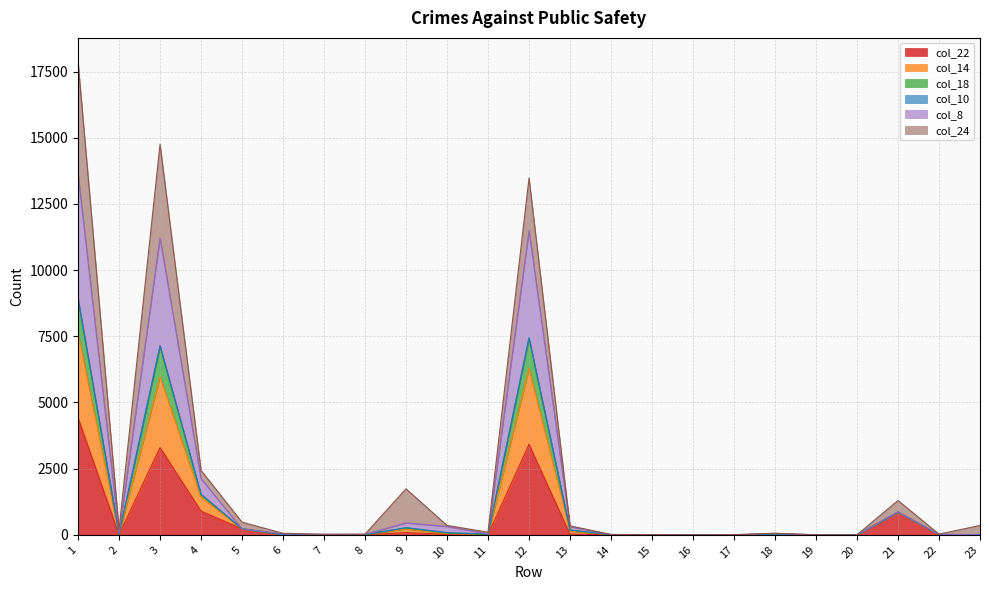

Is the value of col_18 at 15 greater than the value of col_8 at 20?

No